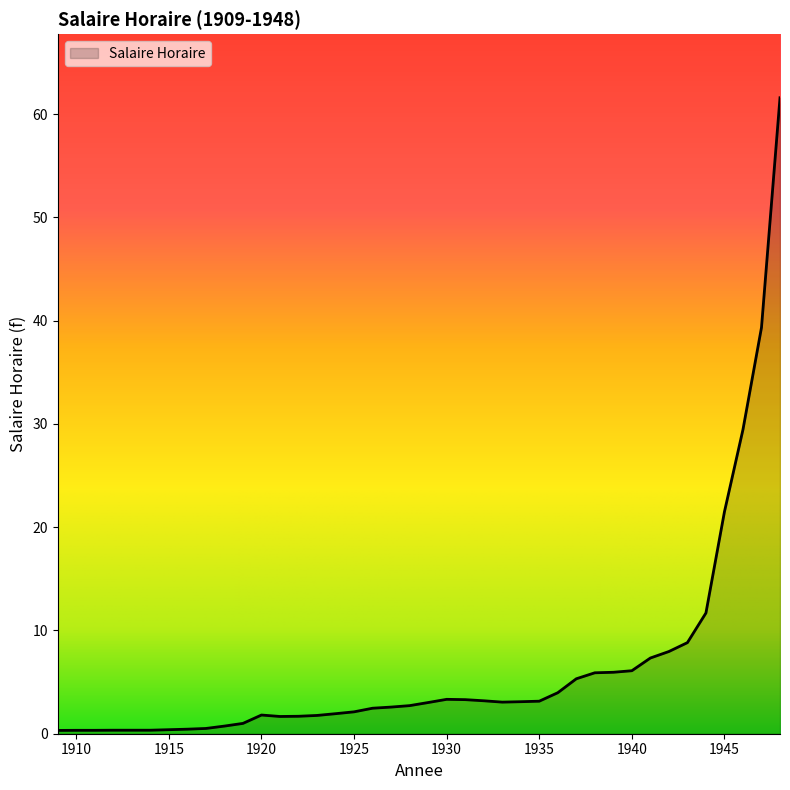

What is the maximum value shown in the chart?

61.6